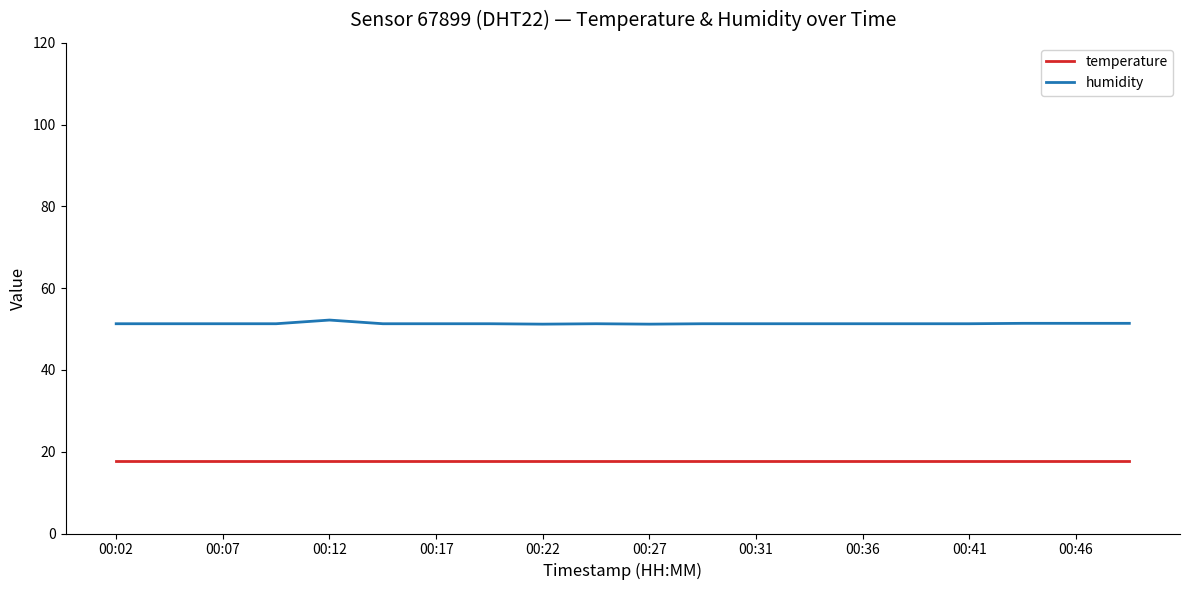

True or false: temperature and humidity intersect in this chart.

False